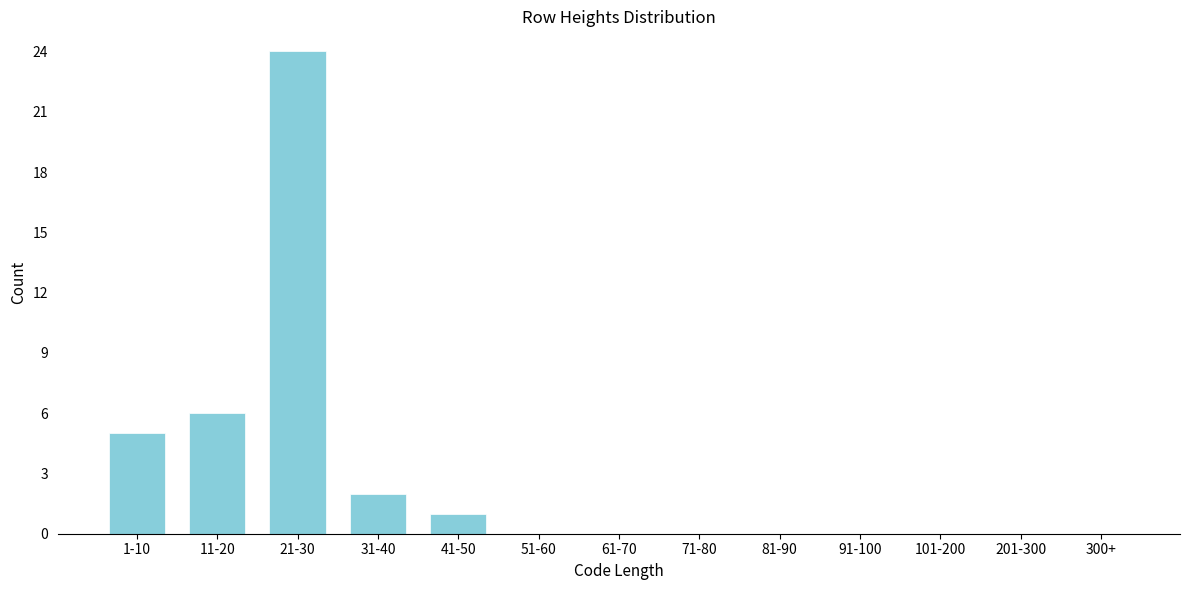

Reading right to left, transcribe all the data shown in this chart.

300+=0	201-300=0	101-200=0	91-100=0	81-90=0	71-80=0	61-70=0	51-60=0	41-50=1	31-40=2	21-30=24	11-20=6	1-10=5